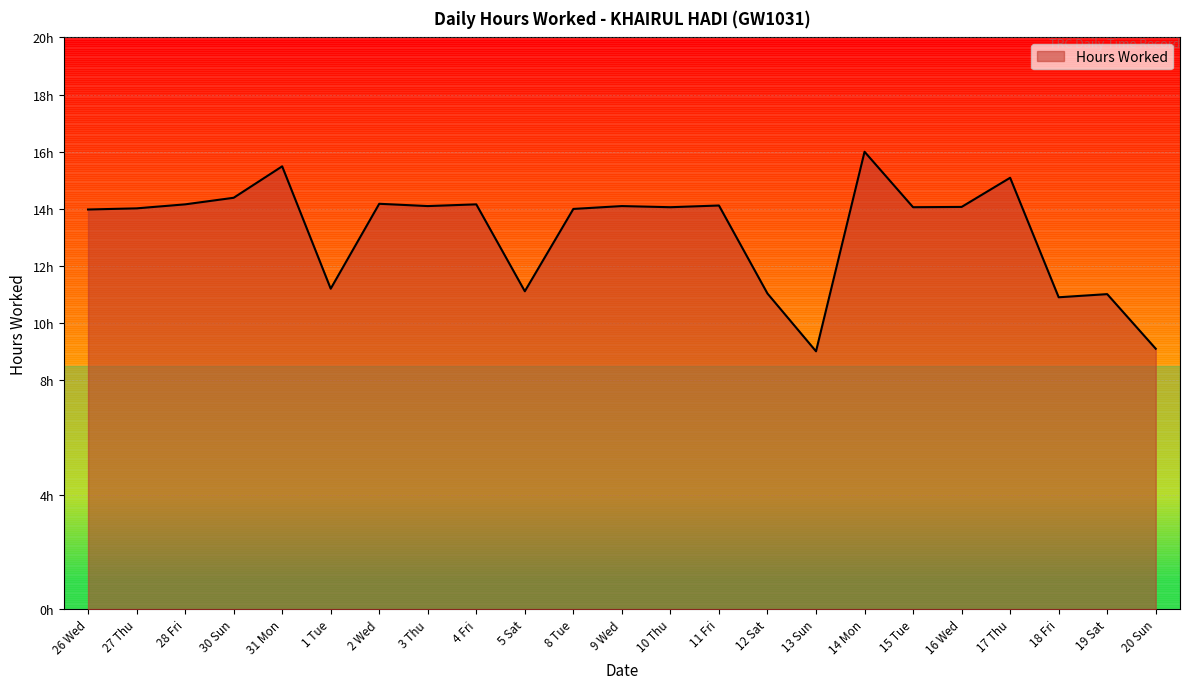

Where is the first local maximum?

31 Mon